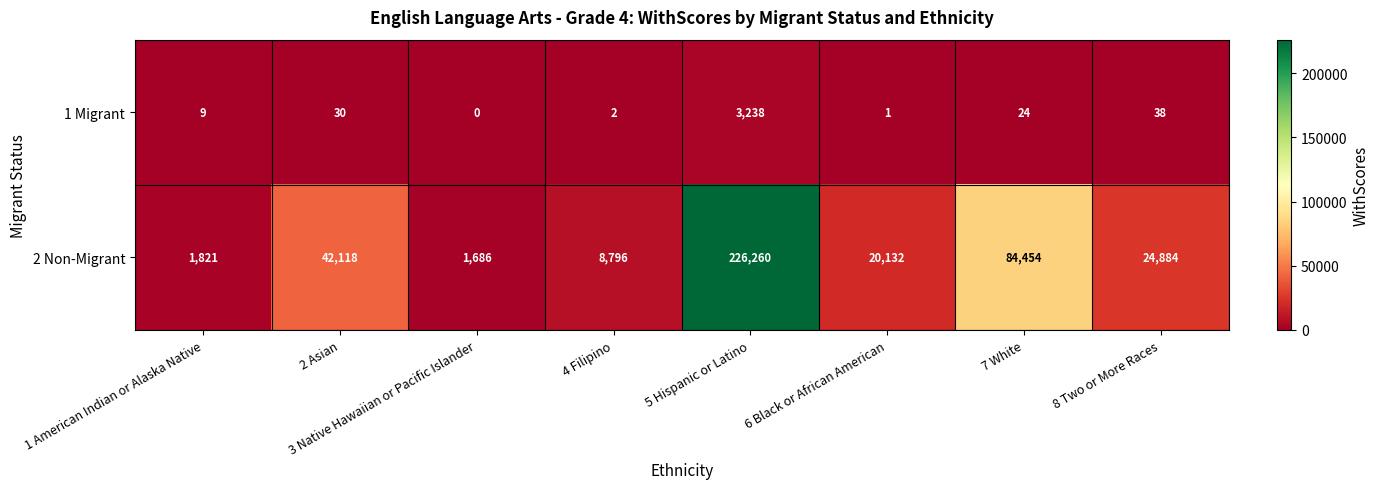

The 2 Non-Migrant series shows 151428 at 7 White. True or false?

False